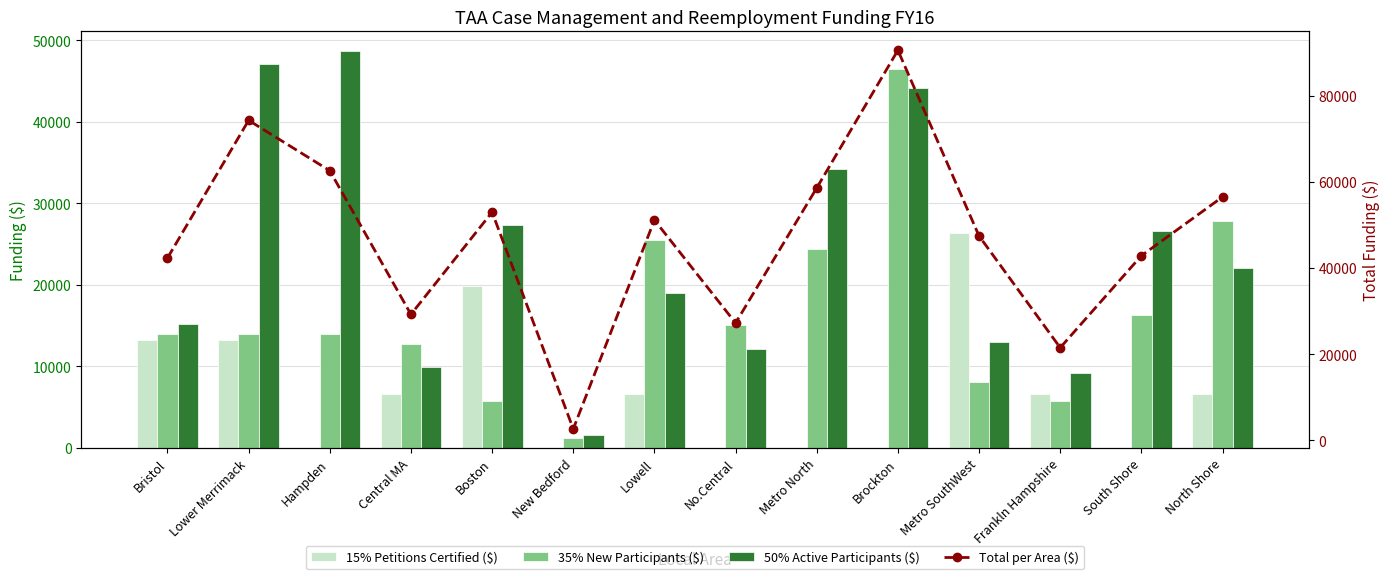

Which series has the widest spread of values?

Total per Area ($)